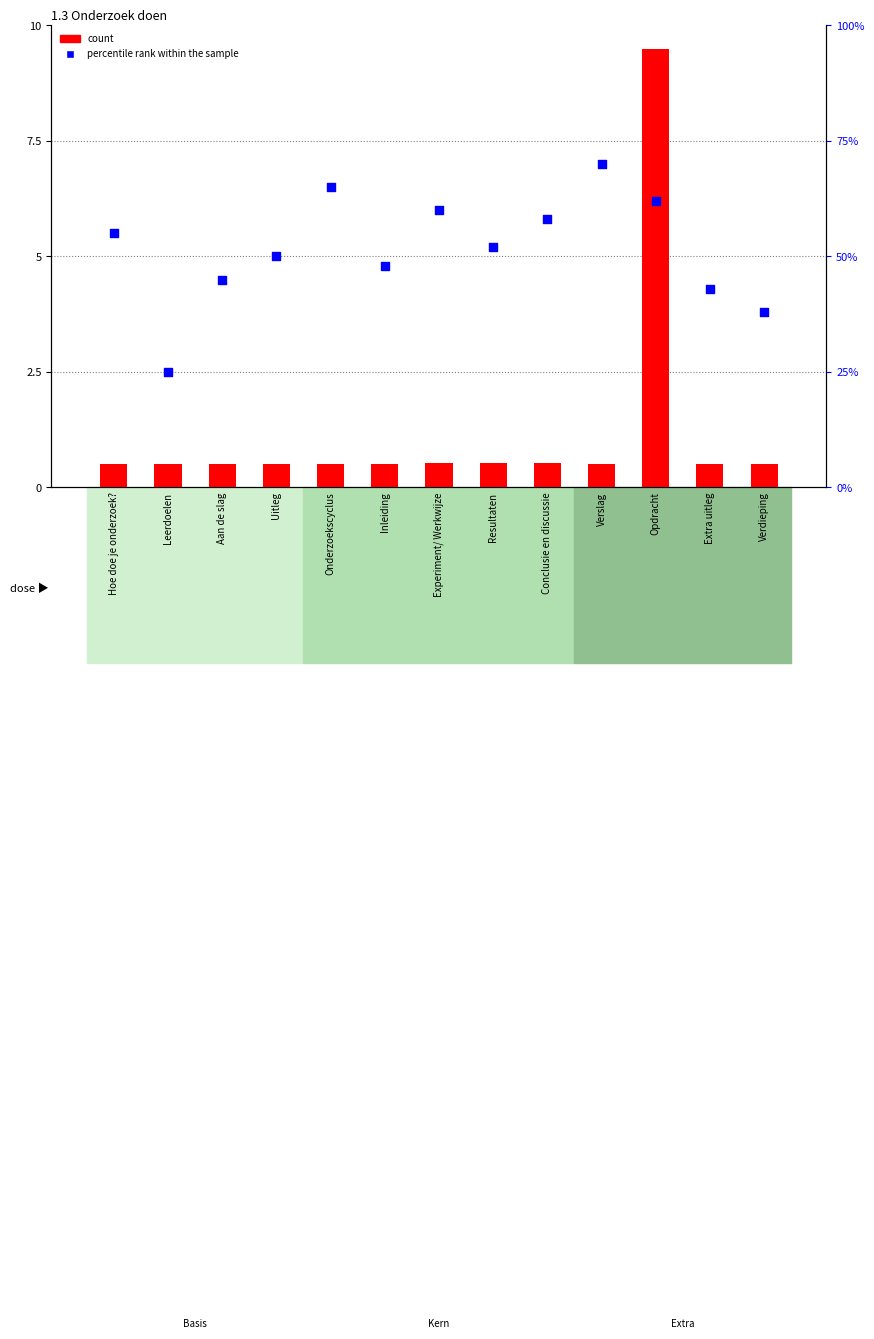

At which category is the sum across all series the highest?

Opdracht